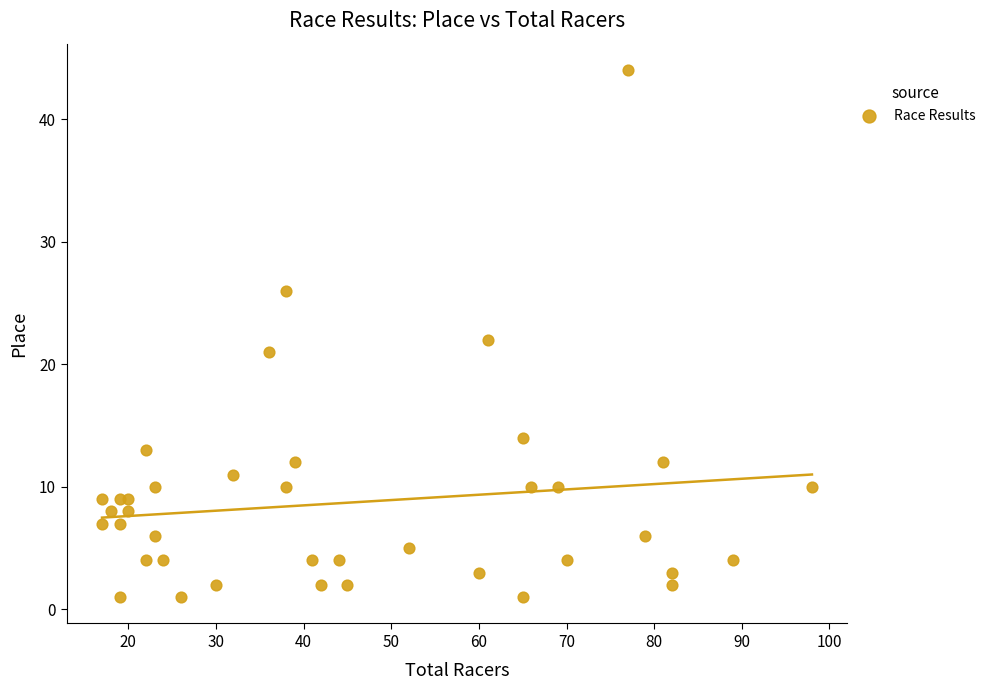

What is the range of X values (max minus min)?

81